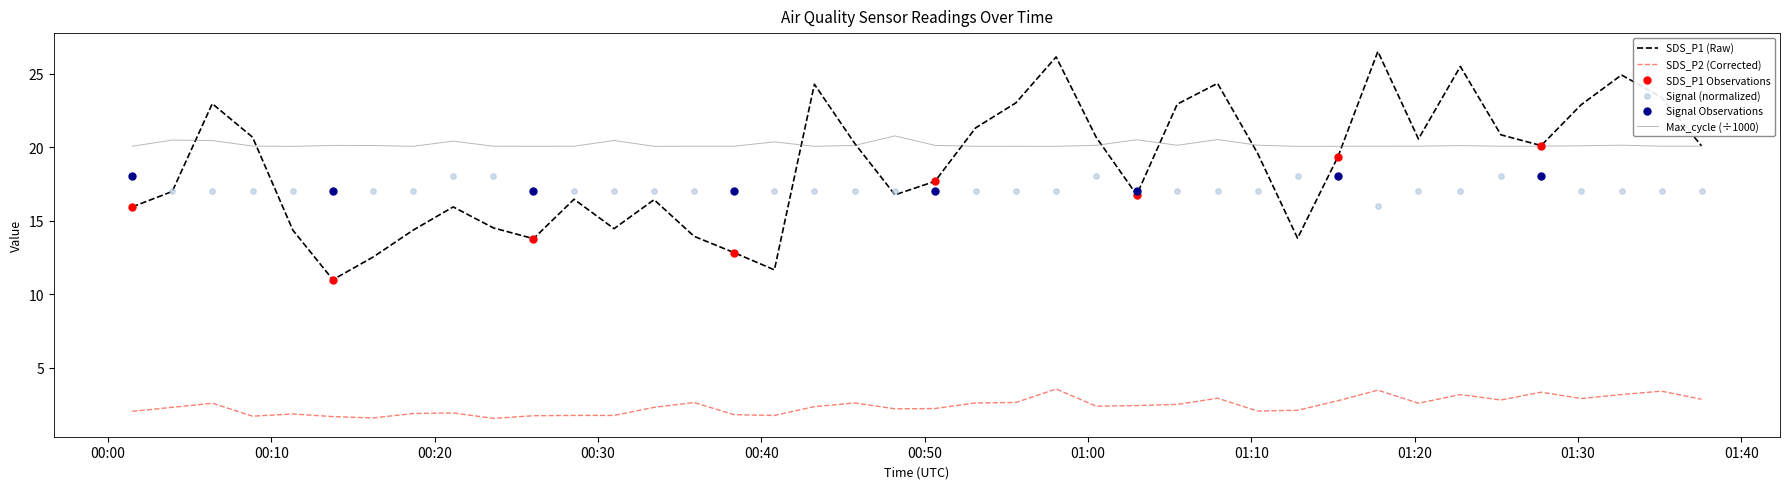

What is the total value across all series at 2022/04/05 00:06:23?

63.0